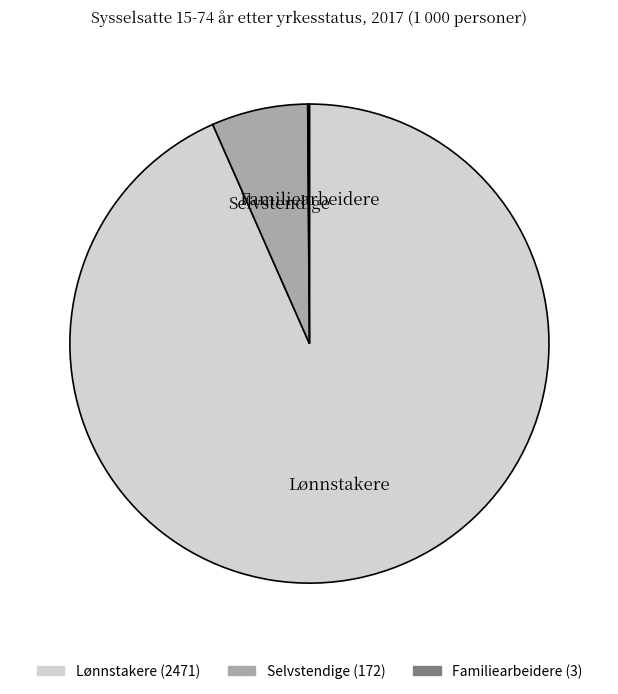

Which slice is the largest?

Lønnstakere